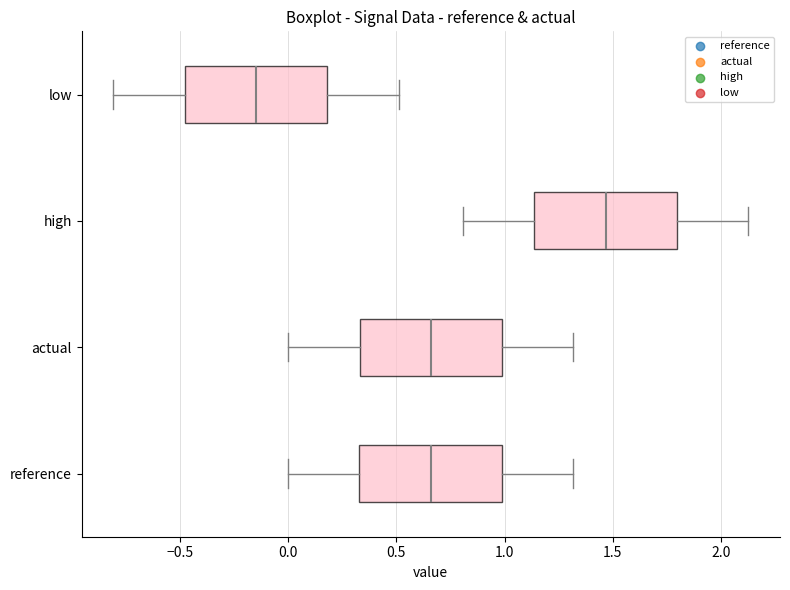

Where is the right edge of the box for reference on the x-axis? The values are not printed on the chart, so give them approximately, as read against the axis.

1.00